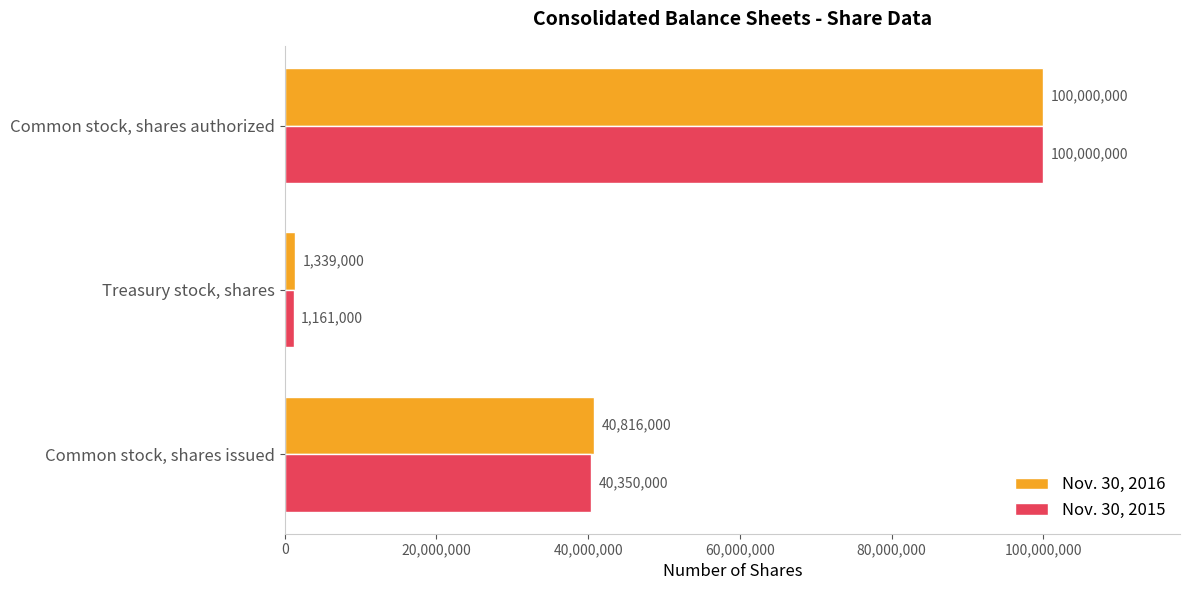

What is the average value of the Nov. 30, 2016 series?

47385000